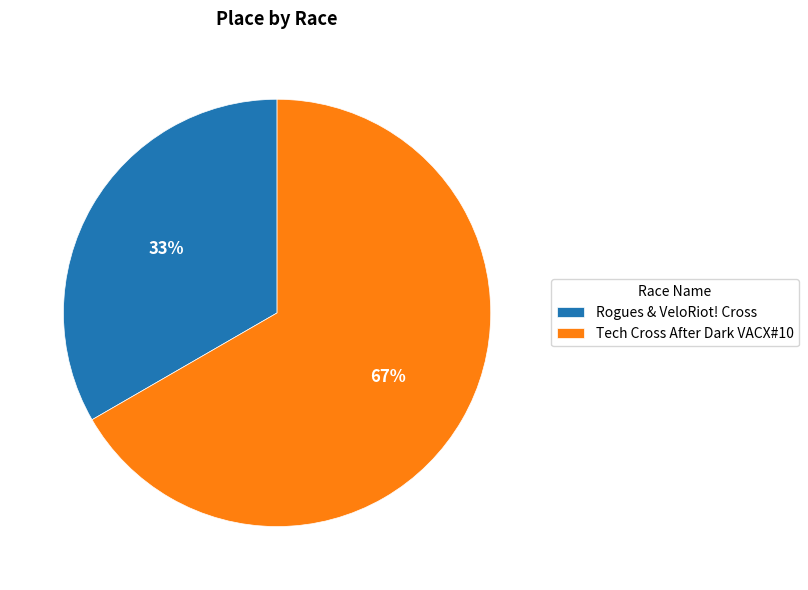

Which category has the biggest portion of the pie?

Tech Cross After Dark VACX#10